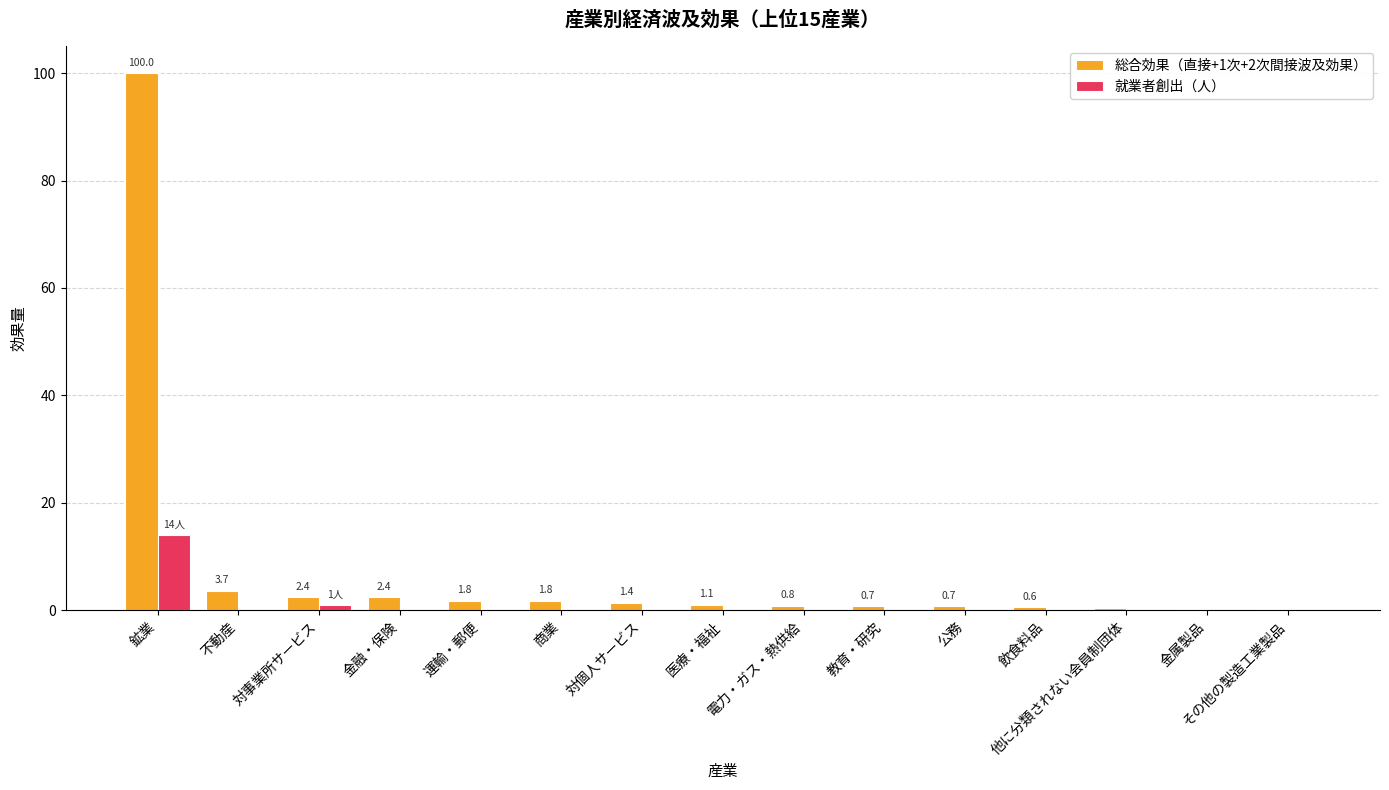

True or false: 就業者創出（人） has a value of 0.0 at 医療・福祉.

True